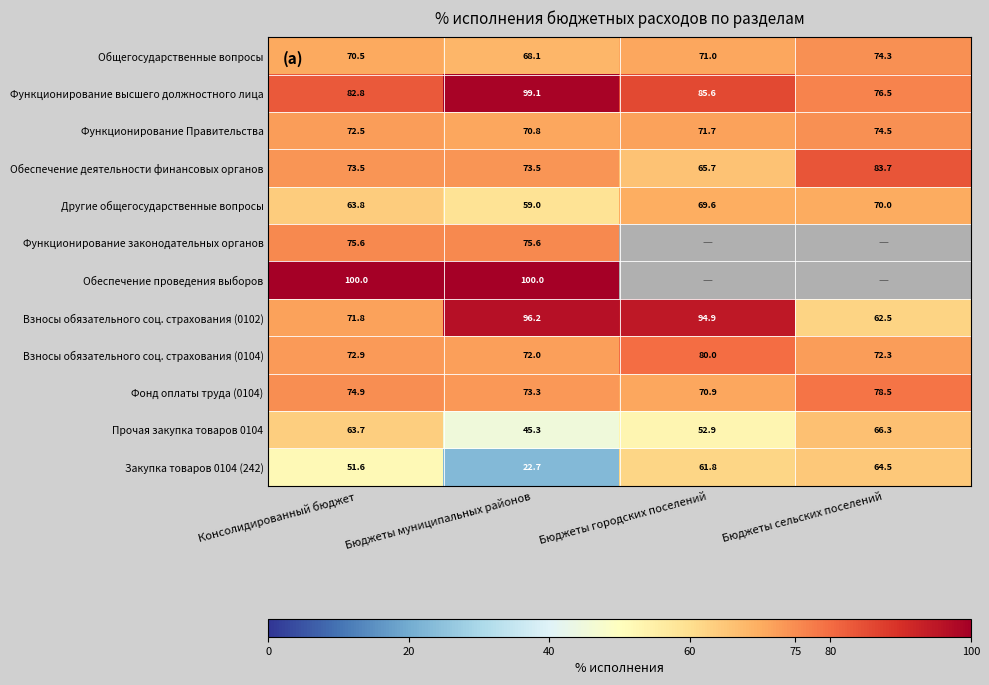

At which category is the sum across all series the highest?

Консолидированный бюджет